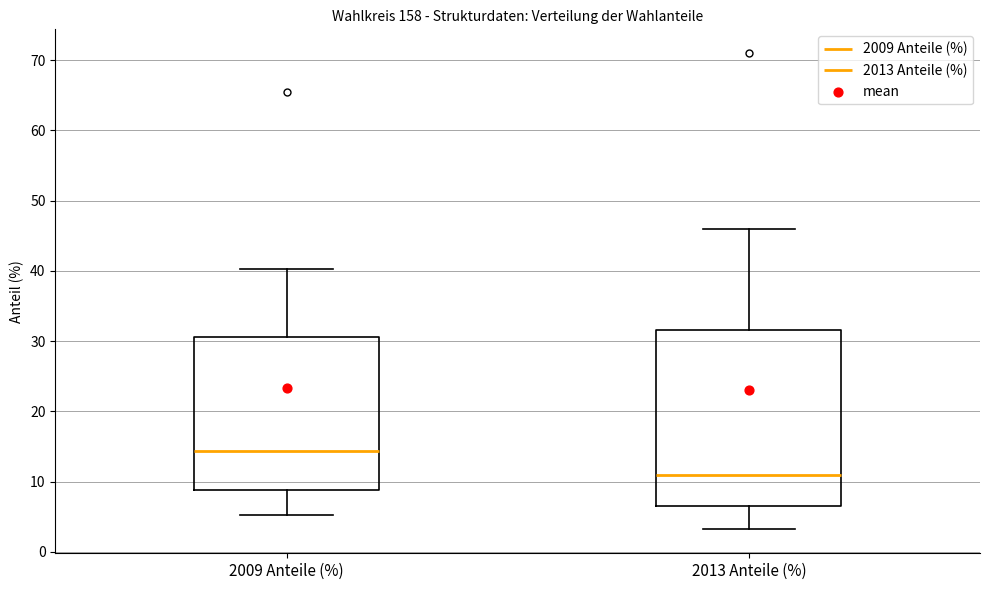

Reading left to right, transcribe this box plot: for each box, give where its median line is, the range the box spans, and where its two whiskers end, as read against the y-axis. The values are not printed on the chart, so give them approximately, as read against the axis.

2009 Anteile (%): median 14, box 9 to 31, whiskers 5 to 40
2013 Anteile (%): median 11, box 7 to 32, whiskers 3 to 46